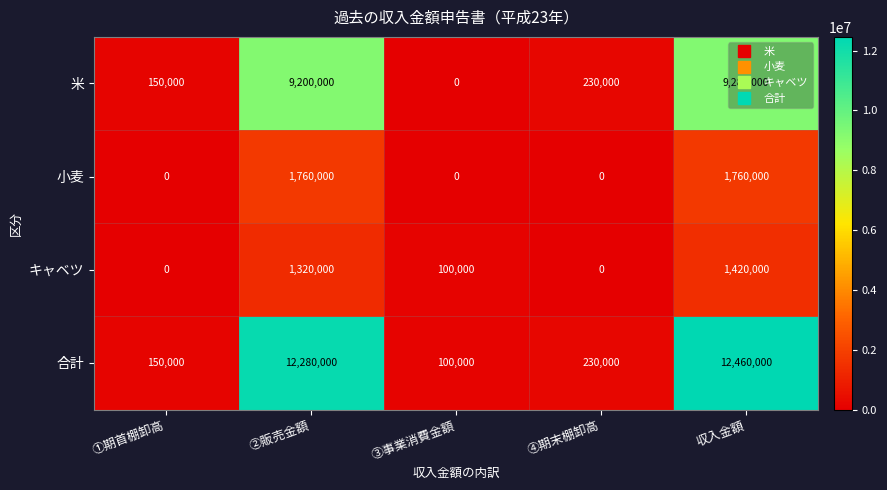

True or false: 小麦 has a value of 0 at ④期末棚卸高.

True